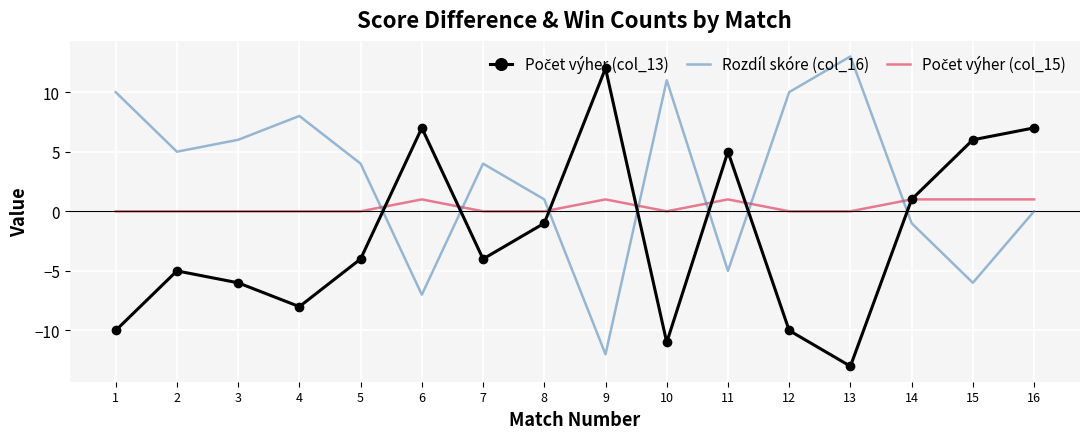

Which label corresponds to the smallest value in the chart?

13